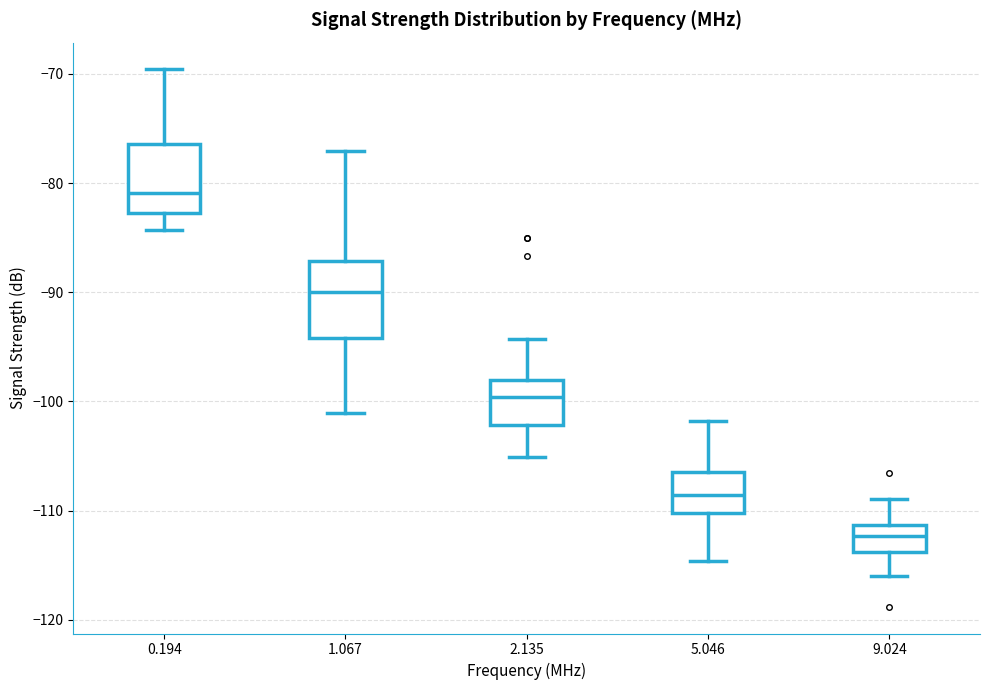

Reading left to right, read every box against the y-axis: the position of its median line, the range the box covers, and the ends of its whiskers. The values are not printed on the chart, so give them approximately, as read against the axis.

0.194: median -81, box -83 to -76, whiskers -84 to -70
1.067: median -90, box -94 to -87, whiskers -101 to -77
2.135: median -100, box -102 to -98, whiskers -105 to -94
5.046: median -109, box -110 to -106, whiskers -115 to -102
9.024: median -112, box -114 to -111, whiskers -116 to -109